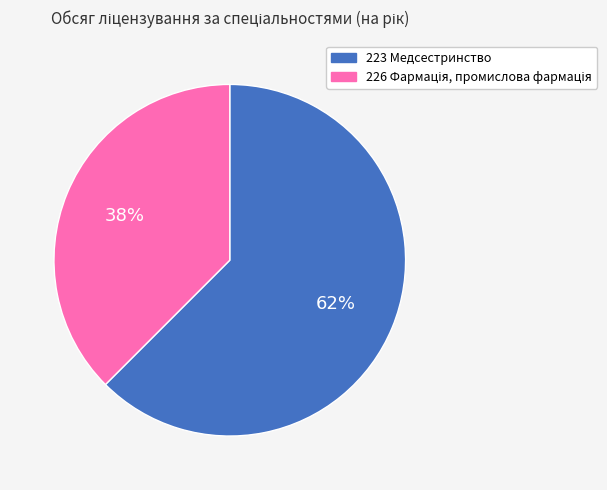

What is the largest slice in the pie chart?

223 Медсестринство